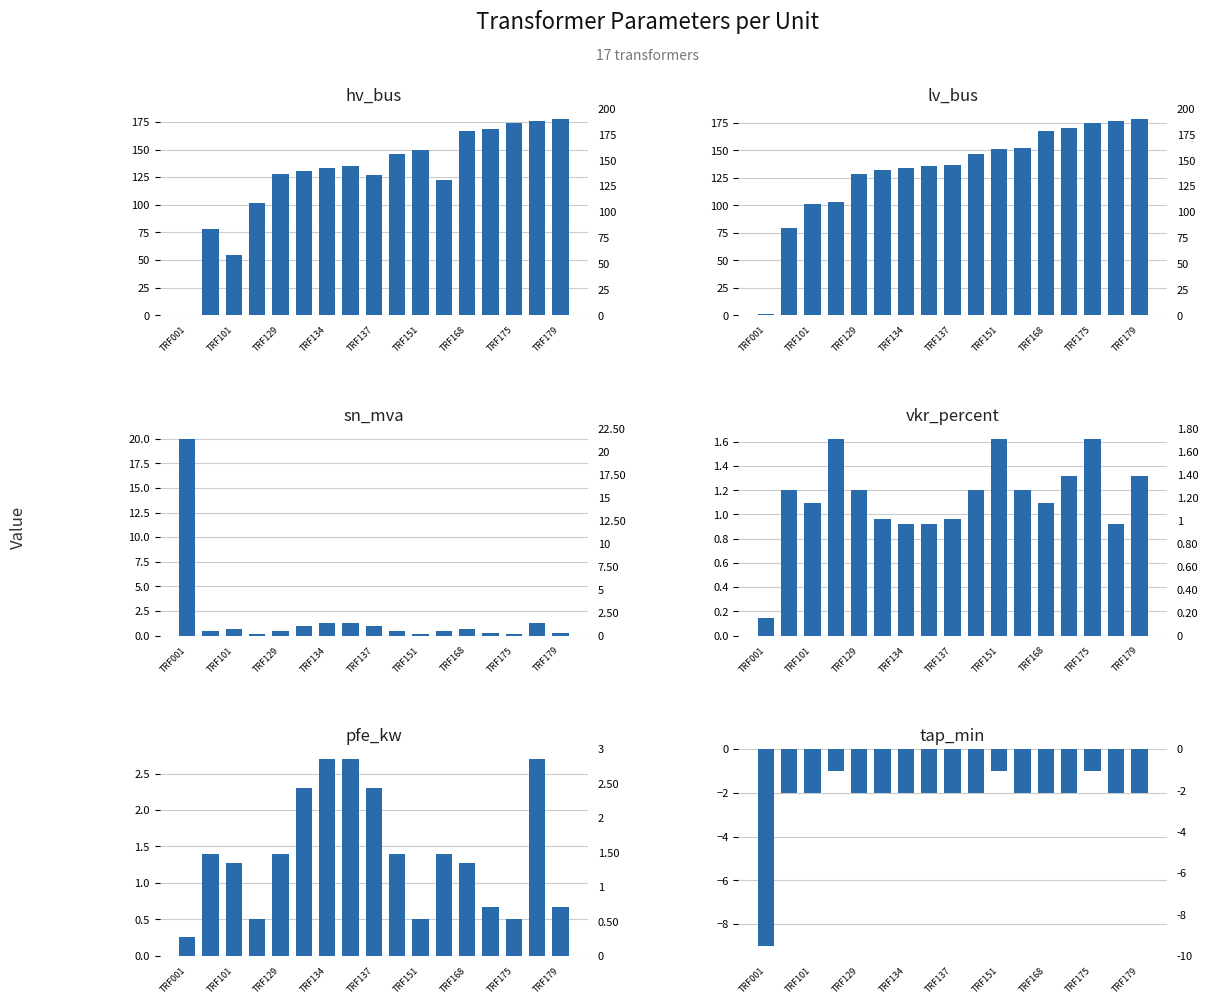

The value of tap_min at TRF137 is -2.7. True or false?

False